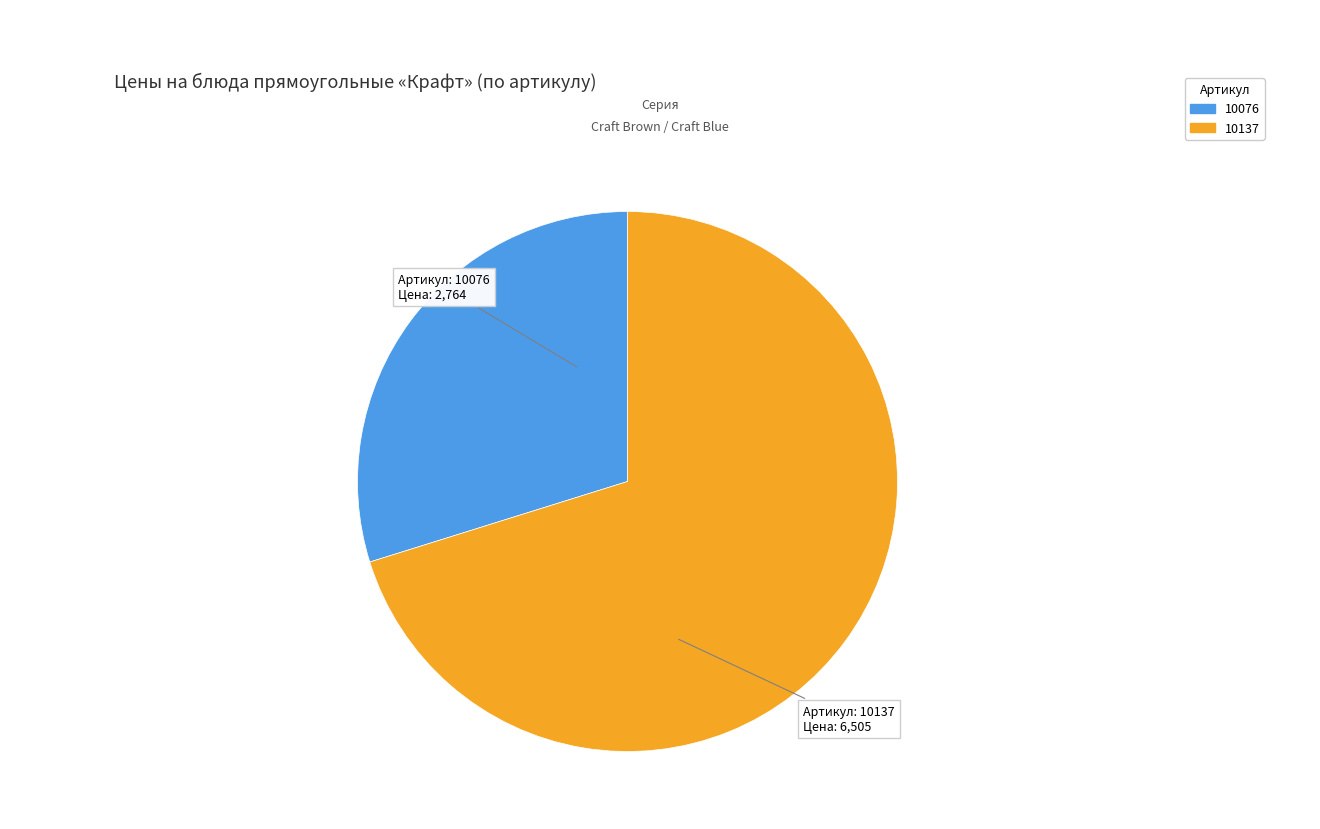

Combined, do 10076 and 10137 account for over 50%?

Yes